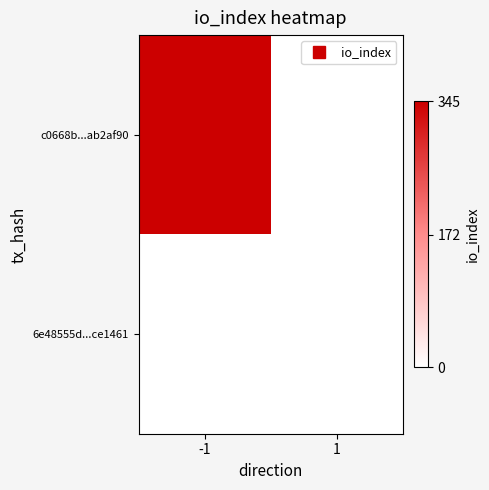

At which category is the sum across all series the highest?

-1